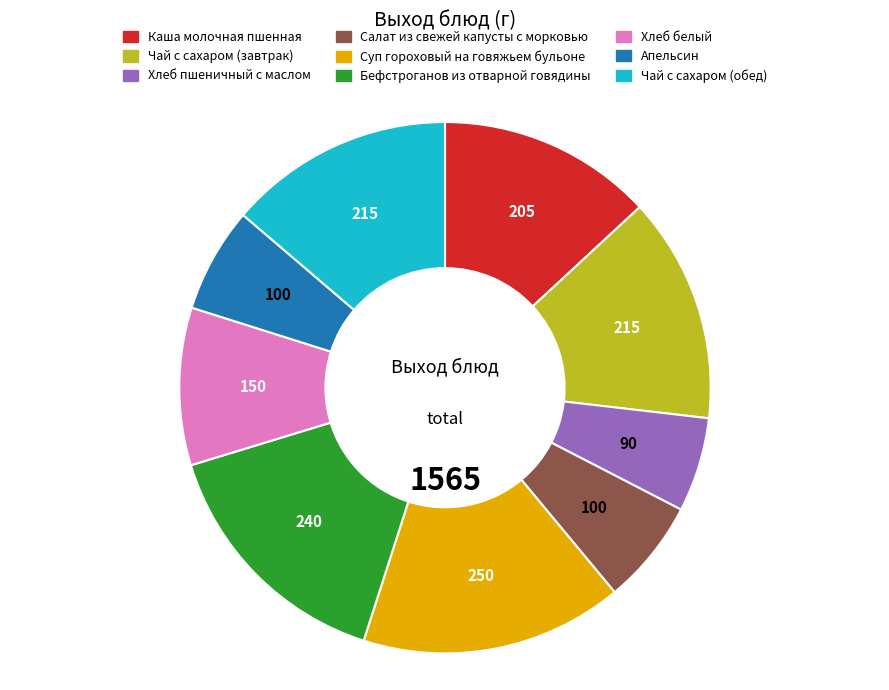

True or false: Апельсин accounts for 12% of the total.

False